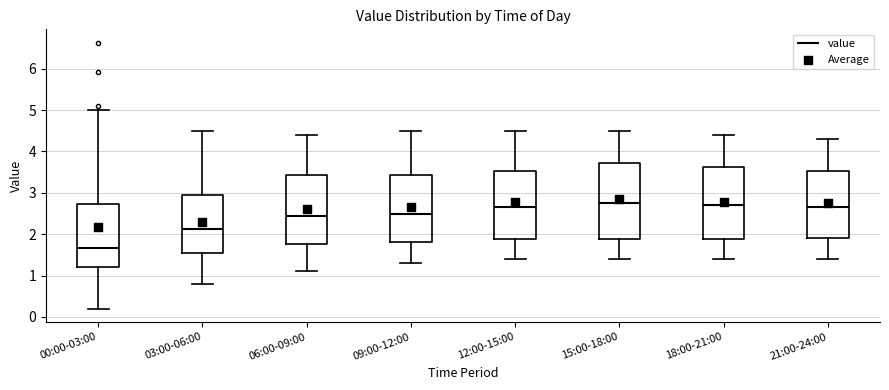

Reading left to right, read every box against the y-axis: the position of its median line, the range the box covers, and the ends of its whiskers. The values are not printed on the chart, so give them approximately, as read against the axis.

00:00-03:00: median 1.7, box 1.2 to 2.7, whiskers 0.2 to 5.0
03:00-06:00: median 2.1, box 1.5 to 3.0, whiskers 0.8 to 4.5
06:00-09:00: median 2.5, box 1.8 to 3.4, whiskers 1.1 to 4.4
09:00-12:00: median 2.5, box 1.8 to 3.4, whiskers 1.3 to 4.5
12:00-15:00: median 2.7, box 1.9 to 3.5, whiskers 1.4 to 4.5
15:00-18:00: median 2.8, box 1.9 to 3.7, whiskers 1.4 to 4.5
18:00-21:00: median 2.7, box 1.9 to 3.6, whiskers 1.4 to 4.4
21:00-24:00: median 2.7, box 1.9 to 3.5, whiskers 1.4 to 4.3